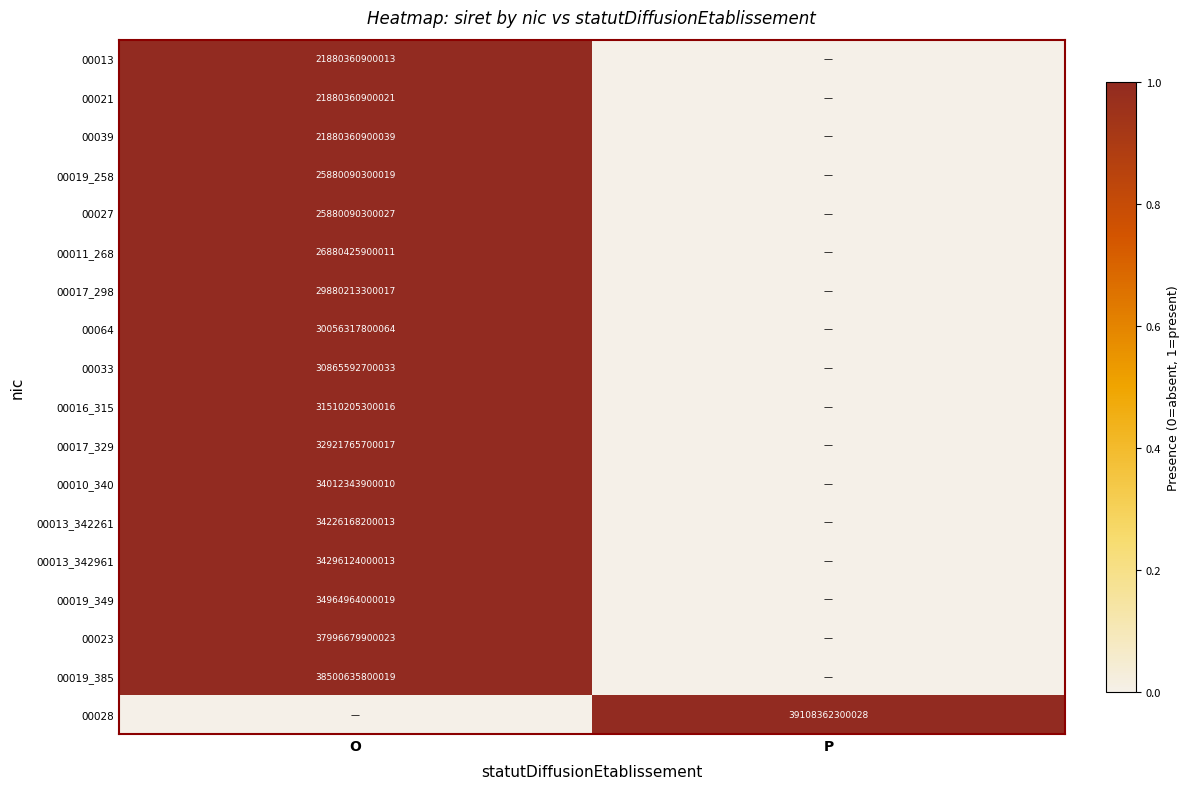

The value of 00064 at O is 30056317800064. True or false?

True